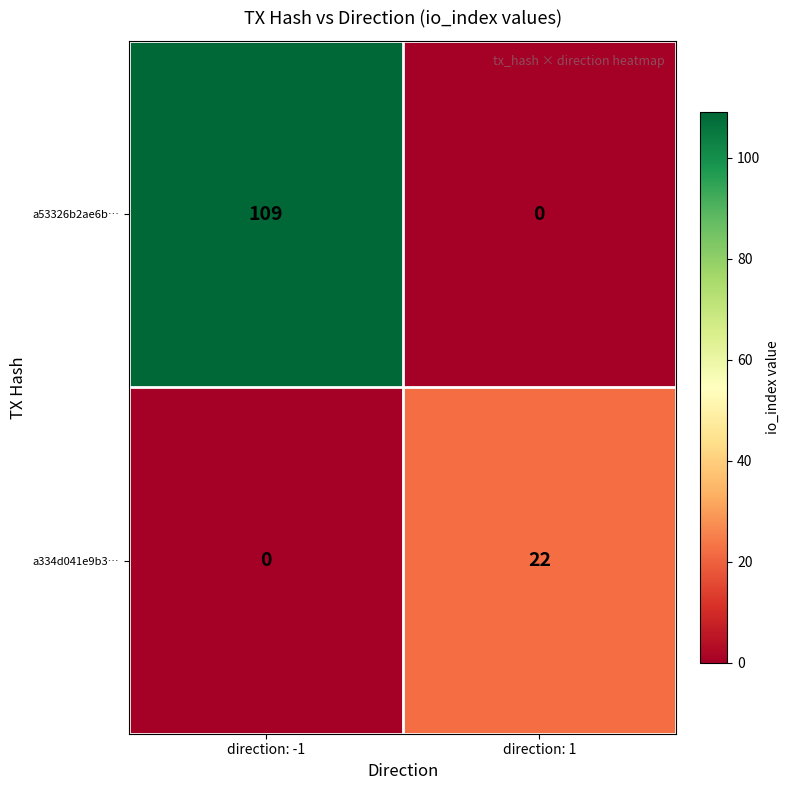

What is the highest value of the a334d041e9b3… series?

22